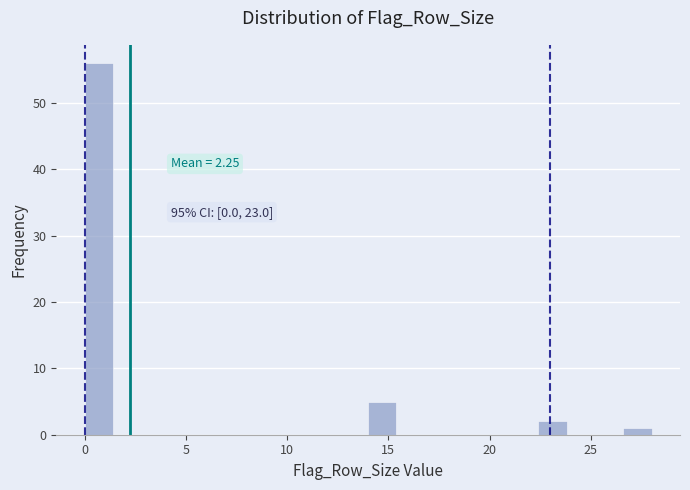

Around what value on the x-axis is the tallest bar? Give the approximate position of its centre, as read against the axis.

0.5